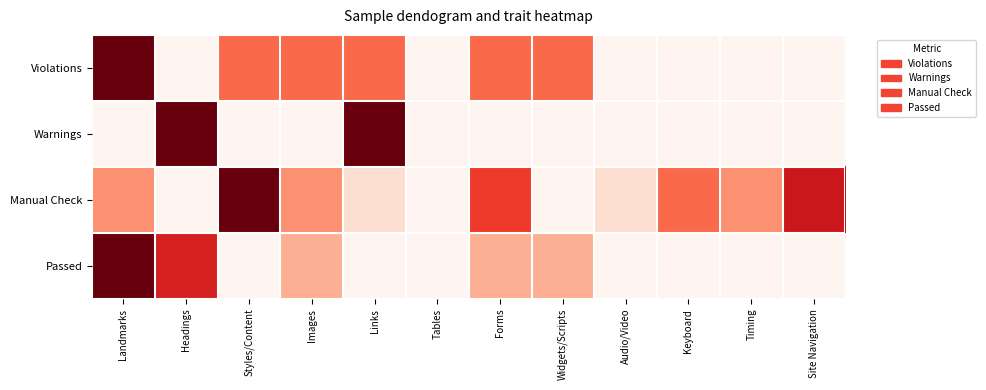

Reading left to right, what are all the values shown in this chart?

Violations: Landmarks=1.0	Headings=0.0	Styles/Content=0.5	Images=0.5	Links=0.5	Tables=0.0	Forms=0.5	Widgets/Scripts=0.5	Audio/Video=0.0	Keyboard=0.0	Timing=0.0	Site Navigation=0.0
Warnings: Landmarks=0.0	Headings=1.0	Styles/Content=0.0	Images=0.0	Links=1.0	Tables=0.0	Forms=0.0	Widgets/Scripts=0.0	Audio/Video=0.0	Keyboard=0.0	Timing=0.0	Site Navigation=0.0
Manual Check: Landmarks=0.4	Headings=0.0	Styles/Content=1.0	Images=0.4	Links=0.1	Tables=0.0	Forms=0.6	Widgets/Scripts=0.0	Audio/Video=0.1	Keyboard=0.5	Timing=0.4	Site Navigation=0.8
Passed: Landmarks=1.0	Headings=0.7	Styles/Content=0.0	Images=0.3	Links=0.0	Tables=0.0	Forms=0.3	Widgets/Scripts=0.3	Audio/Video=0.0	Keyboard=0.0	Timing=0.0	Site Navigation=0.0